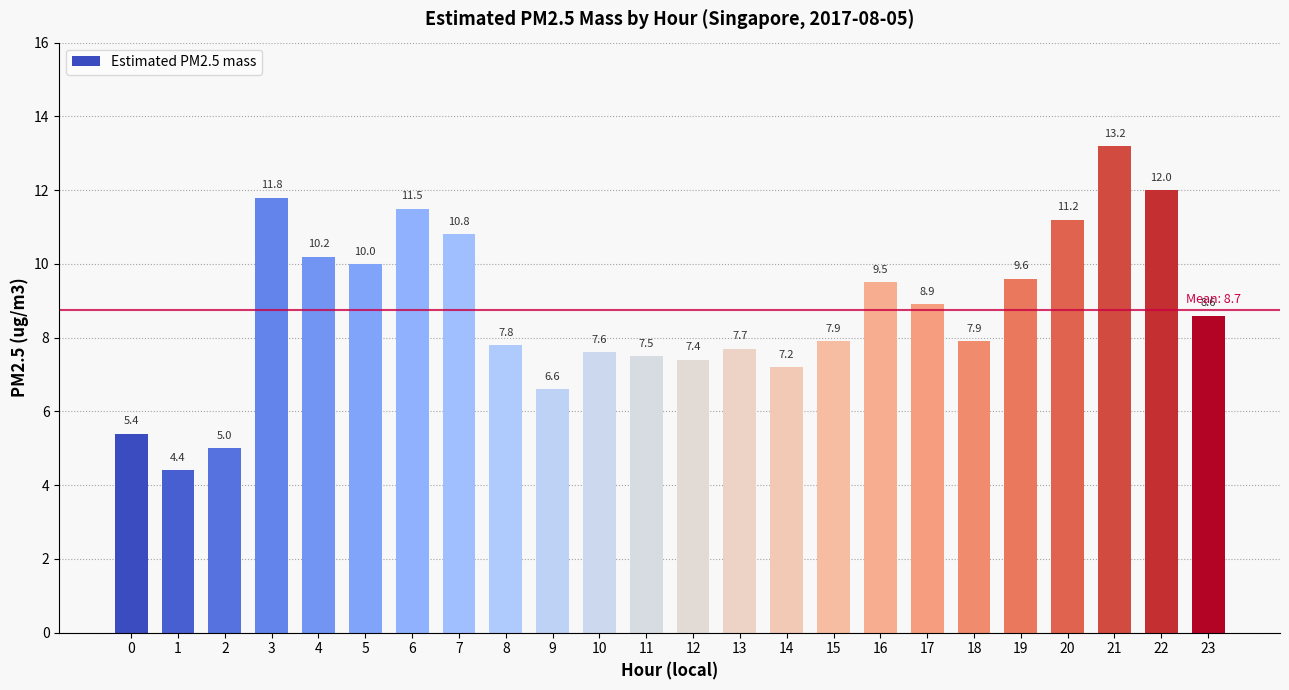

Which has a higher value, 13 or 6?

6